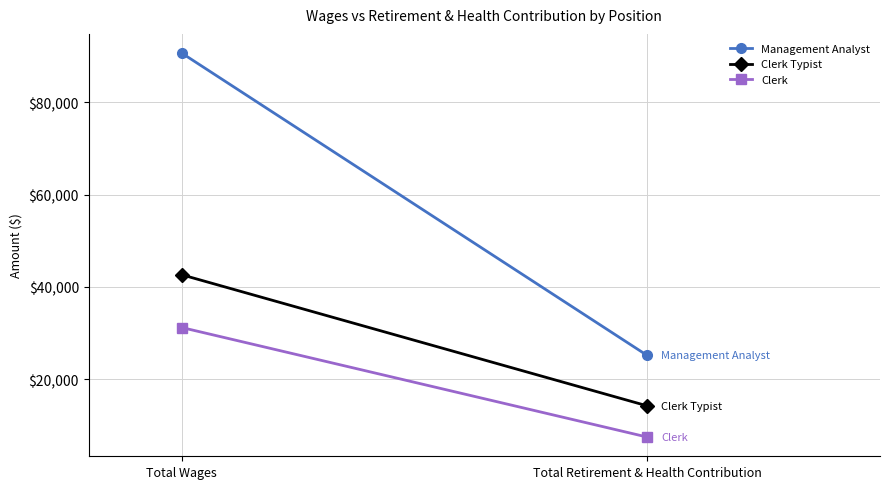

Rank the series by their average value, from lowest to highest.

Clerk, Clerk Typist, Management Analyst